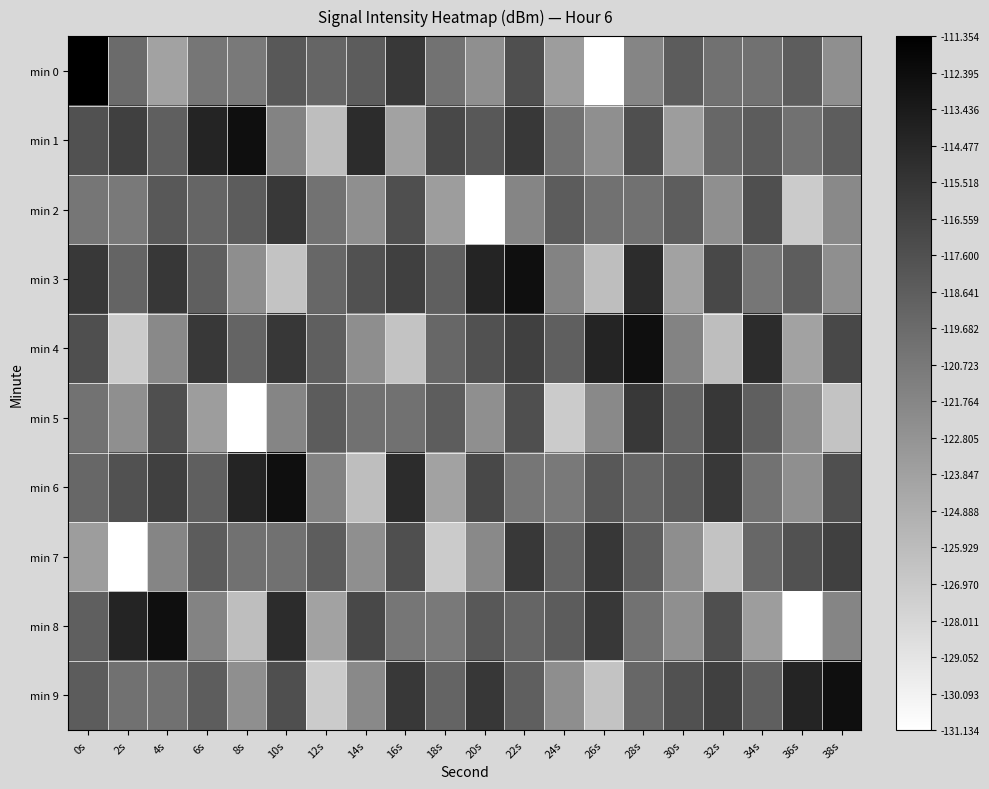

Reading left to right, extract all data points from this chart.

min 0: 0s=-111.4	2s=-119.7	4s=-123.9	6s=-120.5	8s=-120.8	10s=-118.2	12s=-119.2	14s=-118.5	16s=-115.7	18s=-120.3	20s=-122.4	22s=-117.5	24s=-123.5	26s=-131.1	28s=-121.7	30s=-118.5	32s=-120.1	34s=-120.1	36s=-118.6	38s=-122.4
min 1: 0s=-117.7	2s=-116.3	4s=-118.7	6s=-114.2	8s=-112.5	10s=-121.5	12s=-126.1	14s=-114.8	16s=-123.9	18s=-117.0	20s=-118.2	22s=-115.7	24s=-120.3	26s=-122.4	28s=-117.5	30s=-123.5	32s=-119.4	34s=-118.5	36s=-120.1	38s=-118.6
min 2: 0s=-120.5	2s=-120.8	4s=-118.2	6s=-119.2	8s=-118.5	10s=-115.7	12s=-120.3	14s=-122.4	16s=-117.5	18s=-123.5	20s=-131.1	22s=-121.7	24s=-118.5	26s=-120.1	28s=-120.1	30s=-118.6	32s=-122.4	34s=-117.5	36s=-127.1	38s=-122.0
min 3: 0s=-115.7	2s=-119.1	4s=-115.6	6s=-118.7	8s=-122.4	10s=-126.5	12s=-119.4	14s=-117.7	16s=-116.3	18s=-118.7	20s=-114.2	22s=-112.5	24s=-121.5	26s=-126.1	28s=-114.8	30s=-123.9	32s=-117.0	34s=-120.5	36s=-118.6	38s=-122.4
min 4: 0s=-117.5	2s=-127.1	4s=-122.0	6s=-115.7	8s=-119.1	10s=-115.6	12s=-118.7	14s=-122.4	16s=-126.5	18s=-119.4	20s=-117.7	22s=-116.3	24s=-118.7	26s=-114.2	28s=-112.5	30s=-121.5	32s=-126.1	34s=-114.8	36s=-123.9	38s=-117.0
min 5: 0s=-120.3	2s=-122.4	4s=-117.5	6s=-123.5	8s=-131.1	10s=-121.7	12s=-118.5	14s=-120.1	16s=-120.1	18s=-118.6	20s=-122.4	22s=-117.5	24s=-127.1	26s=-122.0	28s=-115.7	30s=-119.1	32s=-115.6	34s=-118.7	36s=-122.4	38s=-126.5
min 6: 0s=-119.4	2s=-117.7	4s=-116.3	6s=-118.7	8s=-114.2	10s=-112.5	12s=-121.5	14s=-126.1	16s=-114.8	18s=-123.9	20s=-117.0	22s=-120.5	24s=-120.8	26s=-118.2	28s=-119.2	30s=-118.5	32s=-115.7	34s=-120.3	36s=-122.4	38s=-117.5
min 7: 0s=-123.5	2s=-131.1	4s=-121.7	6s=-118.5	8s=-120.1	10s=-120.1	12s=-118.6	14s=-122.4	16s=-117.5	18s=-127.1	20s=-122.0	22s=-115.7	24s=-119.1	26s=-115.6	28s=-118.7	30s=-122.4	32s=-126.5	34s=-119.4	36s=-117.7	38s=-116.3
min 8: 0s=-118.7	2s=-114.2	4s=-112.5	6s=-121.5	8s=-126.1	10s=-114.8	12s=-123.9	14s=-117.0	16s=-120.5	18s=-120.8	20s=-118.2	22s=-119.2	24s=-118.5	26s=-115.7	28s=-120.3	30s=-122.4	32s=-117.5	34s=-123.5	36s=-131.1	38s=-121.7
min 9: 0s=-118.5	2s=-120.1	4s=-120.1	6s=-118.6	8s=-122.4	10s=-117.5	12s=-127.1	14s=-122.0	16s=-115.7	18s=-119.1	20s=-115.6	22s=-118.7	24s=-122.4	26s=-126.5	28s=-119.4	30s=-117.7	32s=-116.3	34s=-118.7	36s=-114.2	38s=-112.5